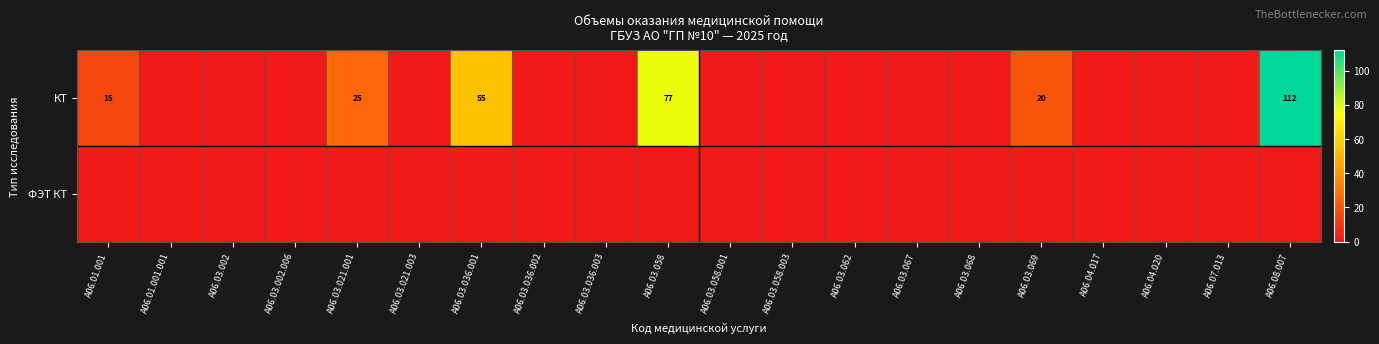

Which series has the widest spread of values?

КТ